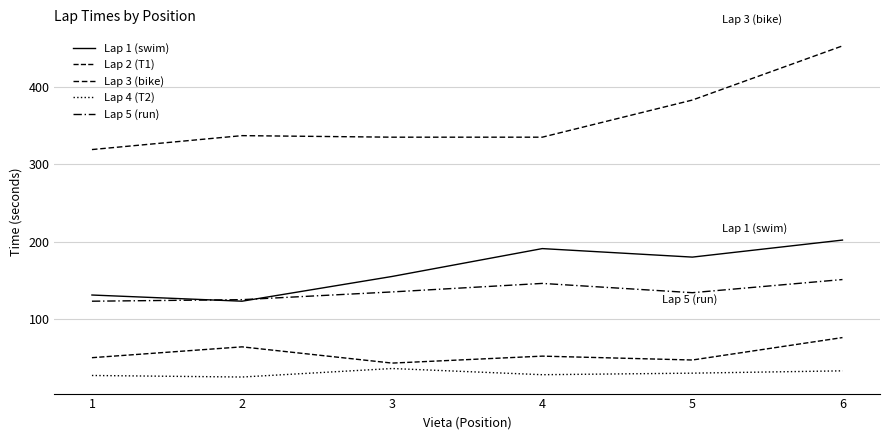

What is the value of the Lap 5 (run) point at the 6th from the left?

151